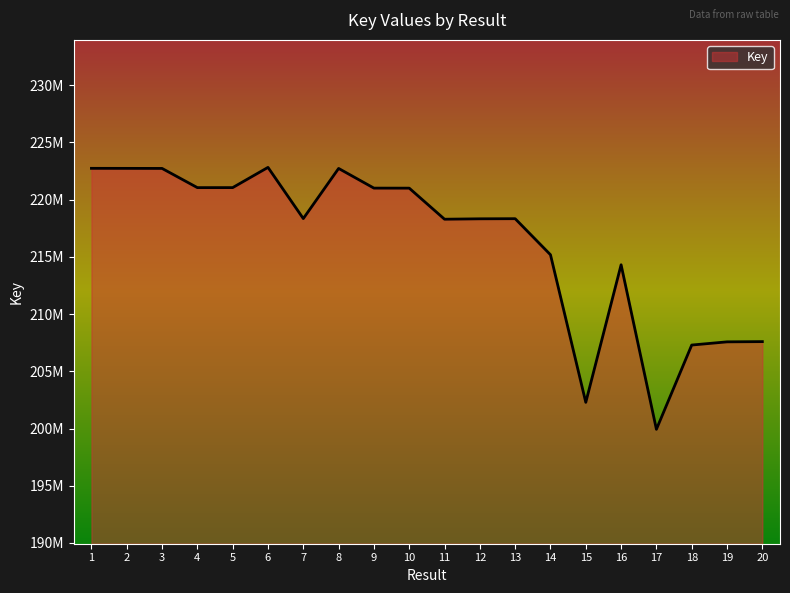

Does the chart have visible grid lines?

No